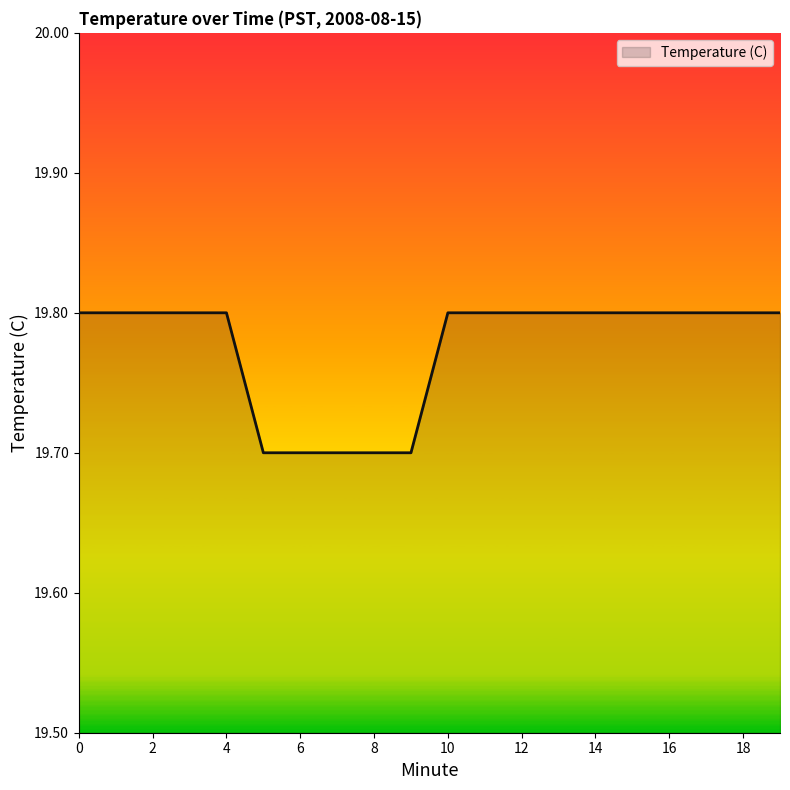

What is the greatest value displayed?

19.8